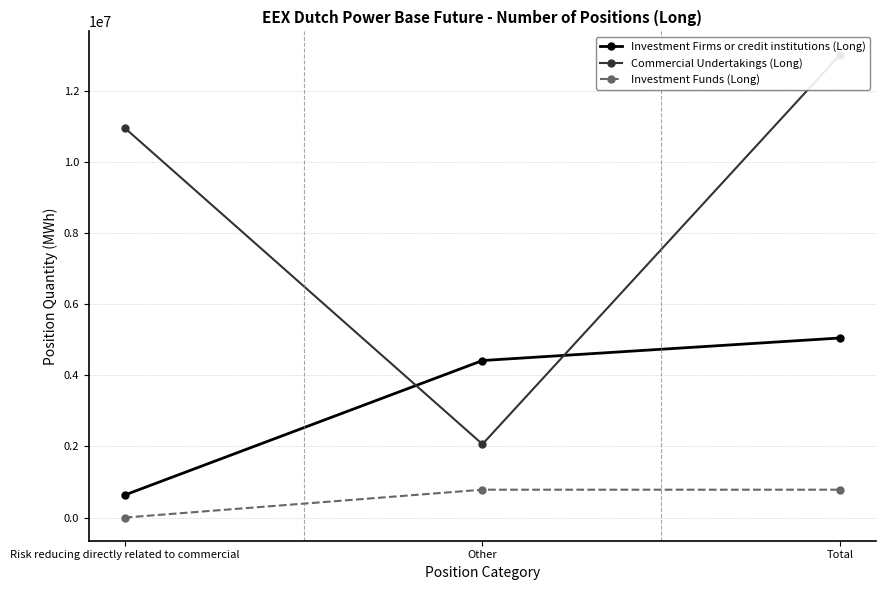

What is the average value of the Investment Firms or credit institutions (Long) series?

3368536